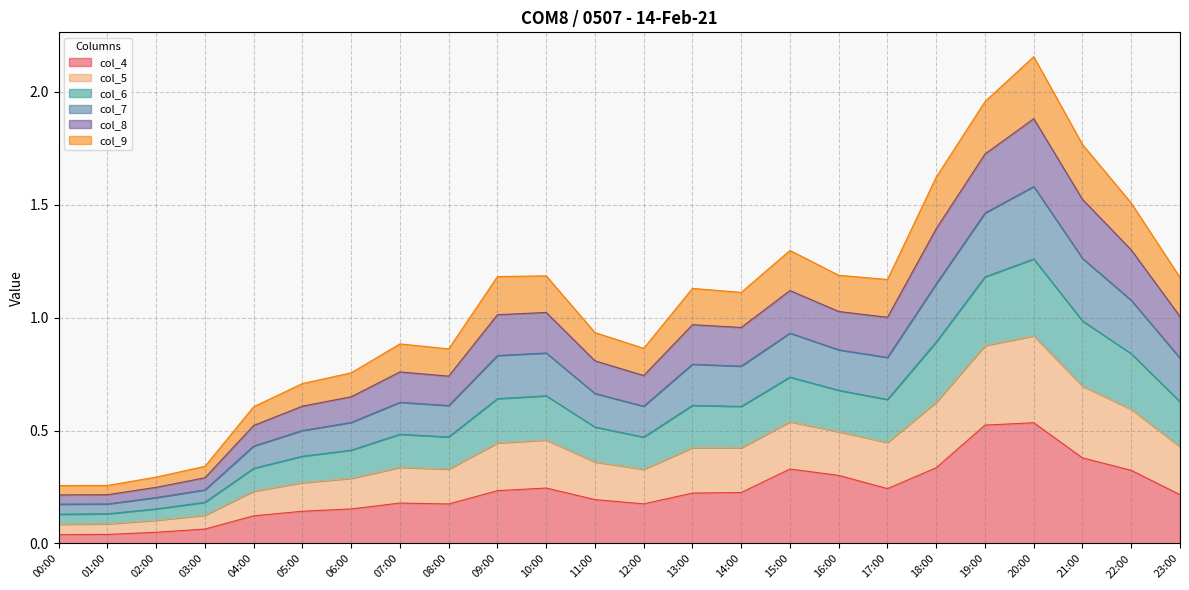

Is it true that col_7 equals 0.5 at 06:00?

True